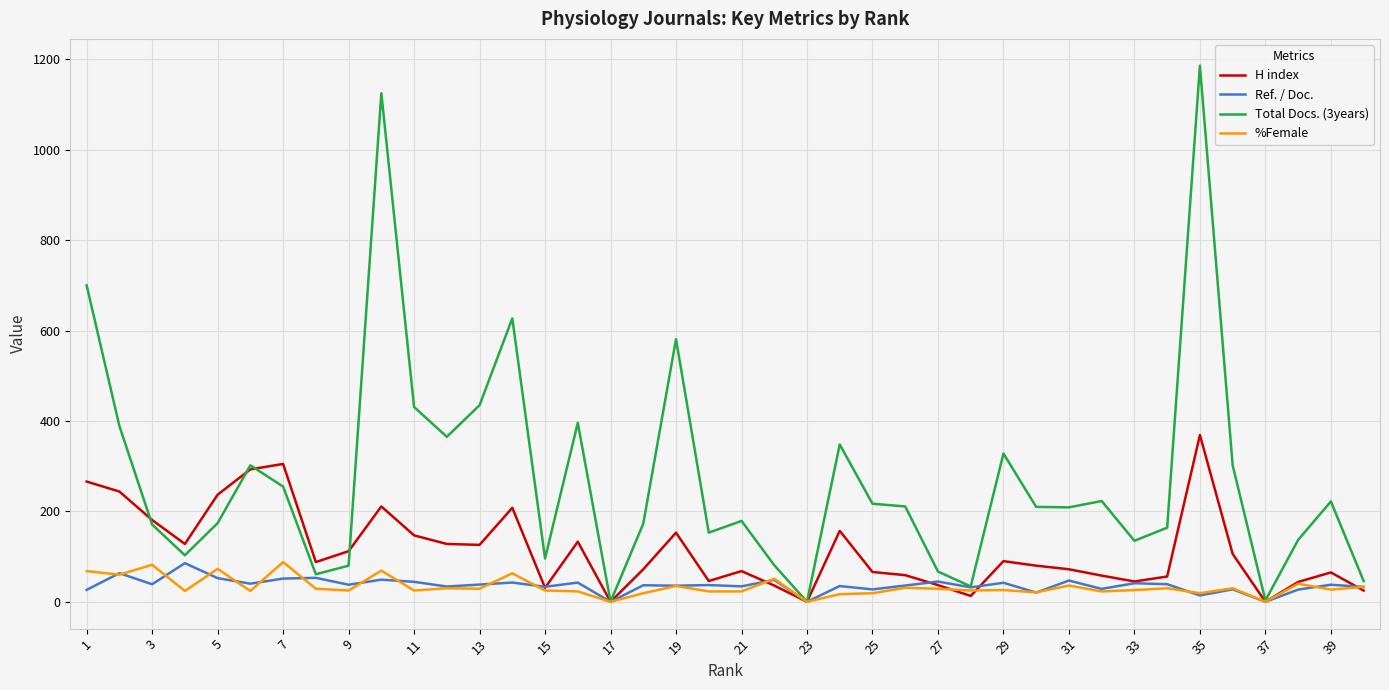

What is the maximum value for Total Docs. (3years)?

1186.0